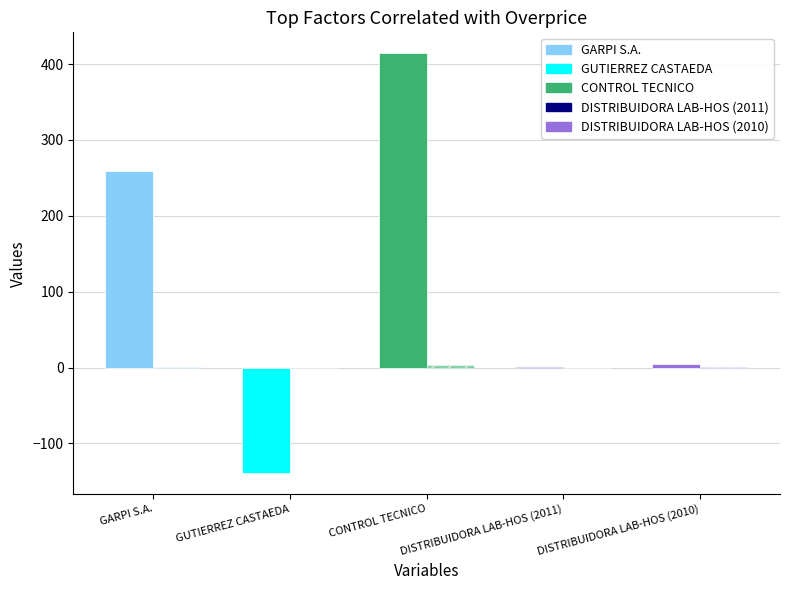

Which has a higher value, DISTRIBUIDORA LAB-HOS (2010) or GARPI S.A.?

GARPI S.A.